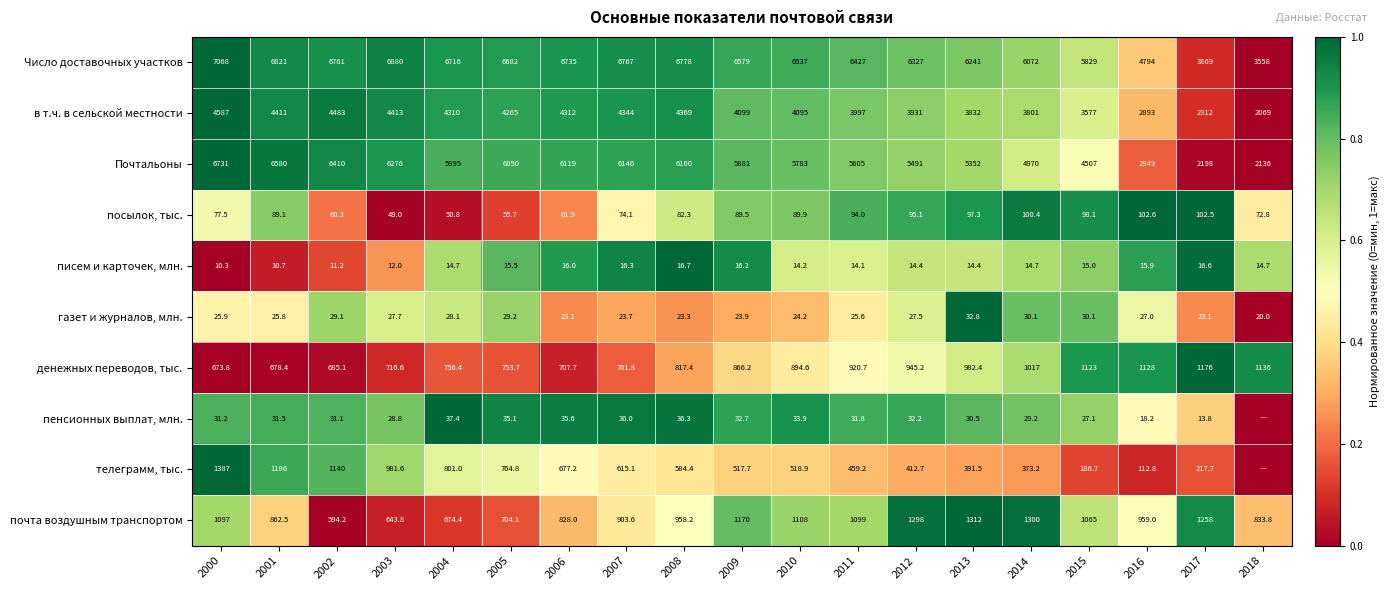

At which label does Почтальоны reach its peak?

2000